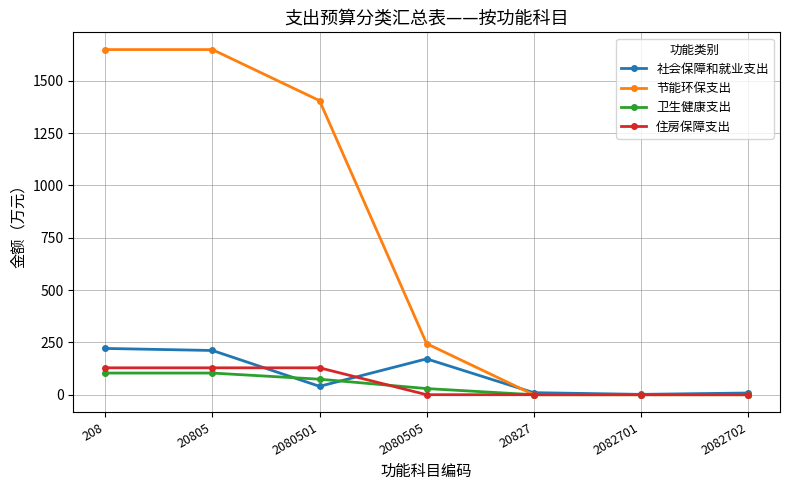

In 社会保障和就业支出, how many points are lower than both neighbors (excluding endpoints)?

2